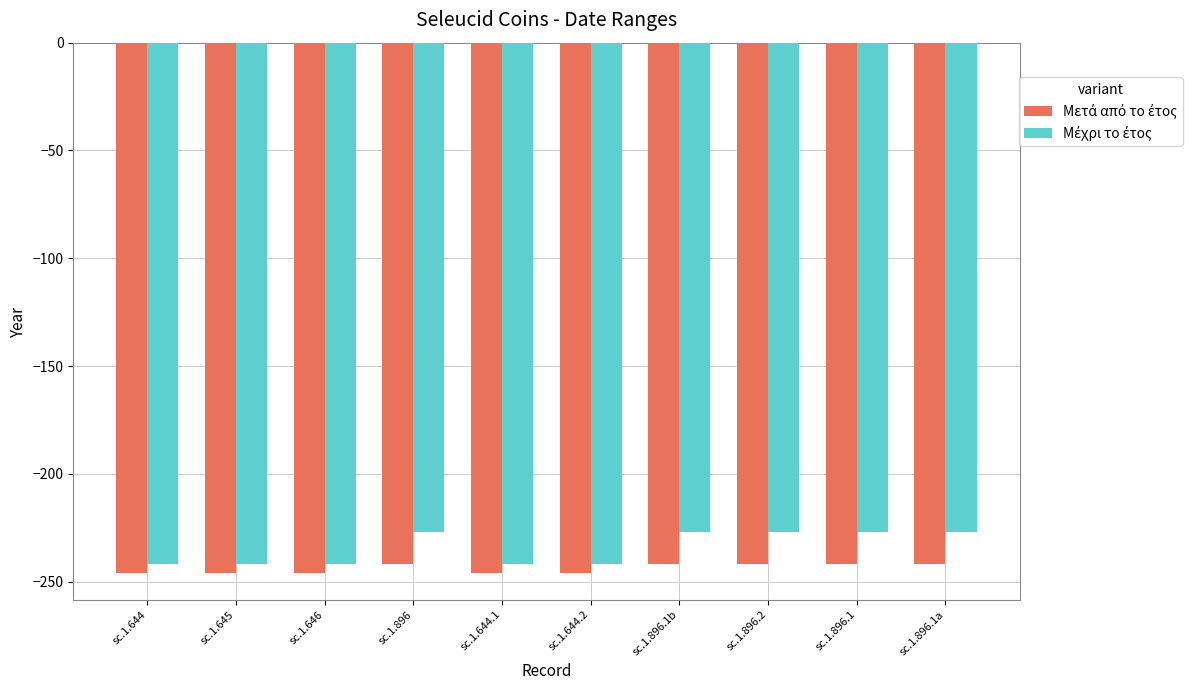

What is the spread (max minus min) of values at sc.1.896.2?

15